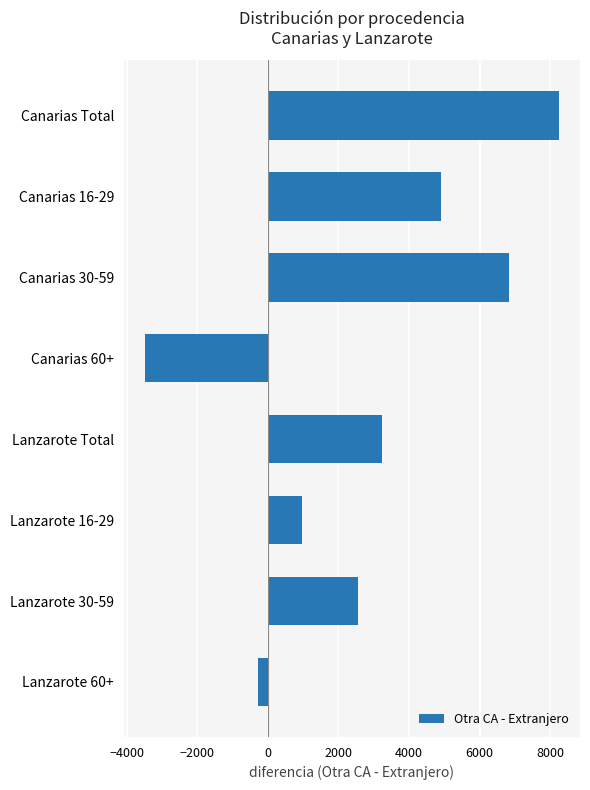

Reading bottom to top, transcribe all the data shown in this chart.

-280	2559	962	3240	-3490	6847	4904	8260